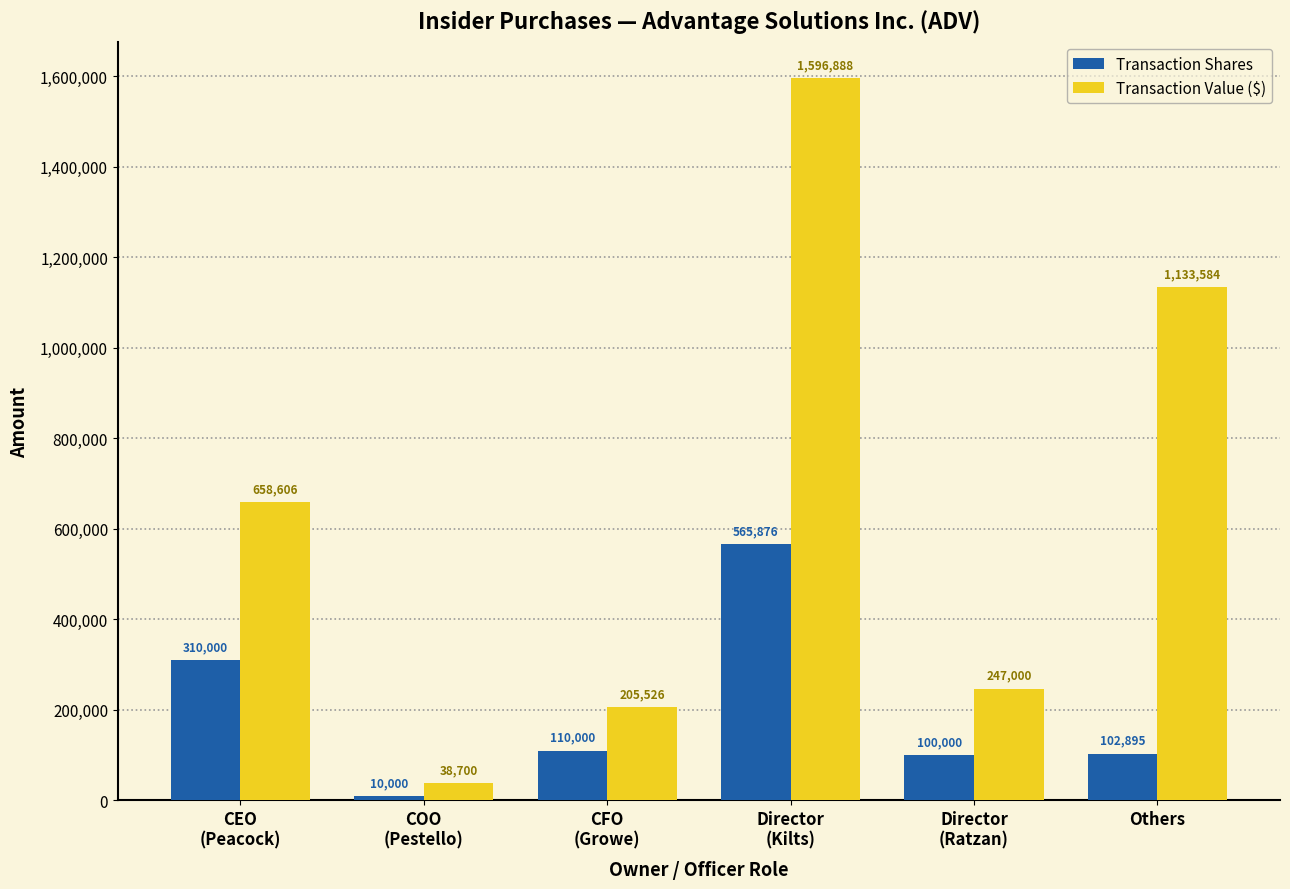

What is the difference between the maximum and second lowest values in the Transaction Shares series?

465876